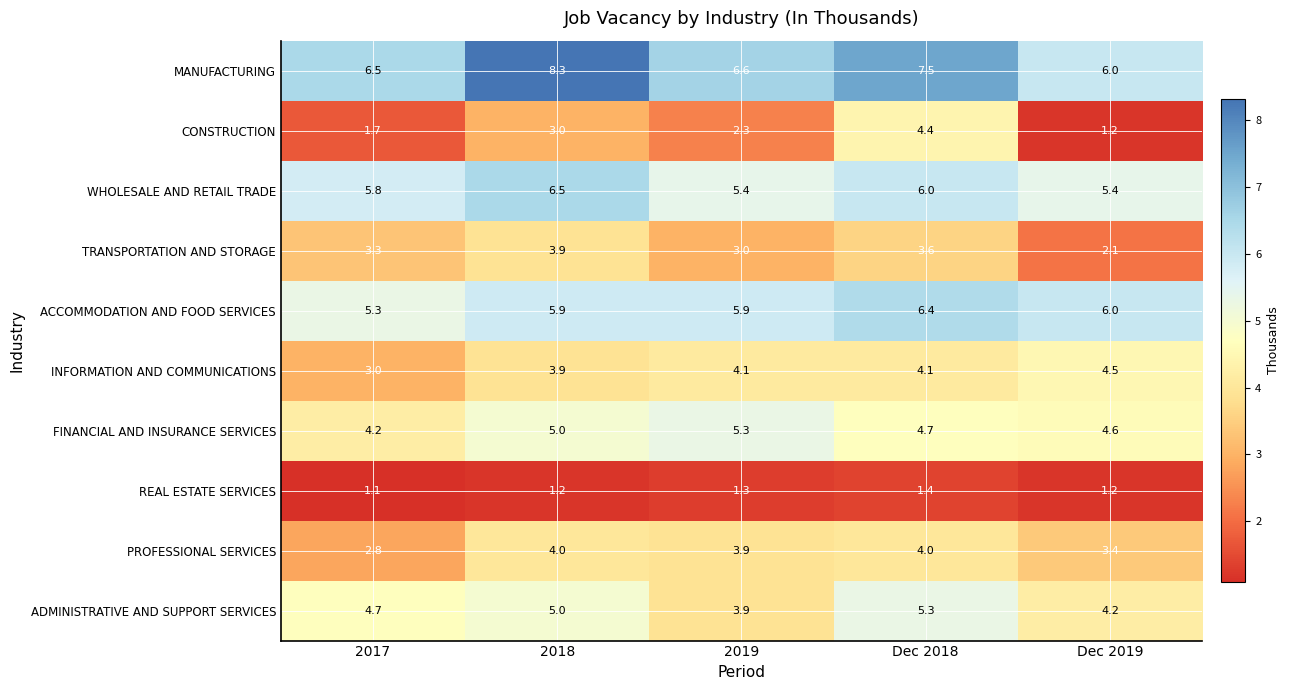

What is the maximum value shown in the chart?

8.3